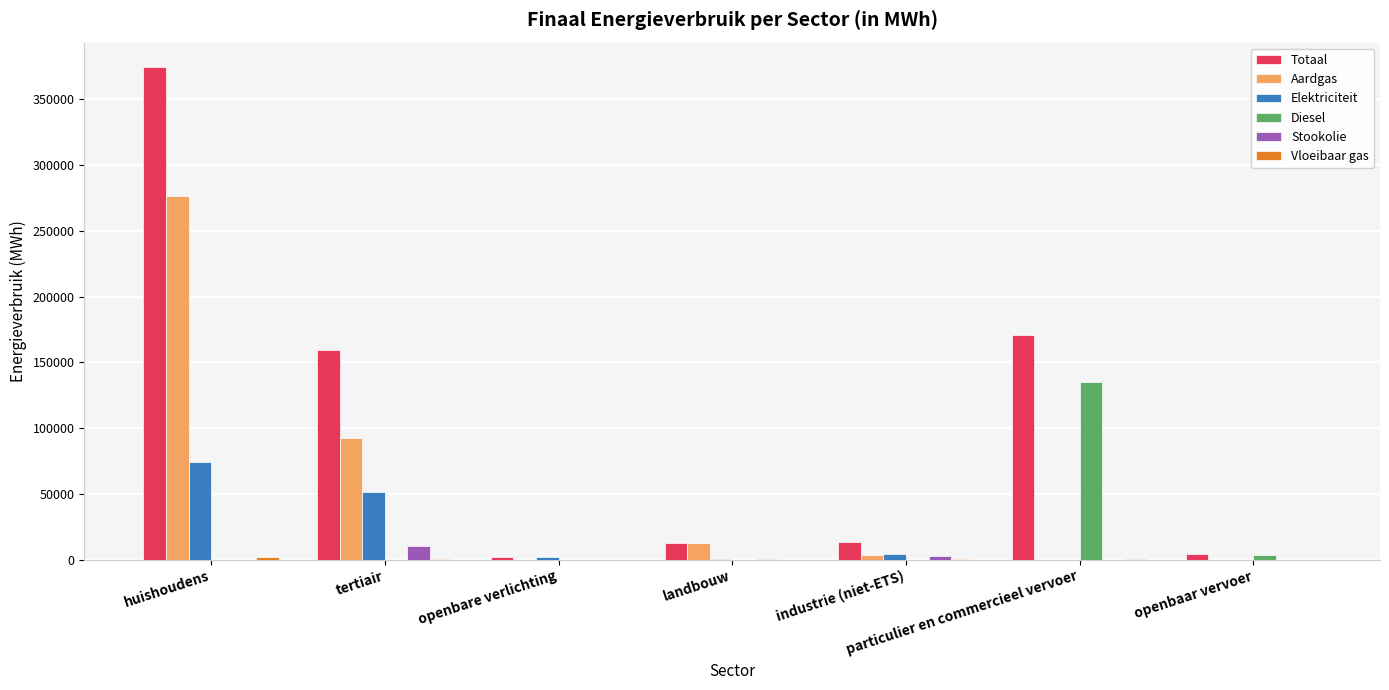

How many data points does each series have?

7